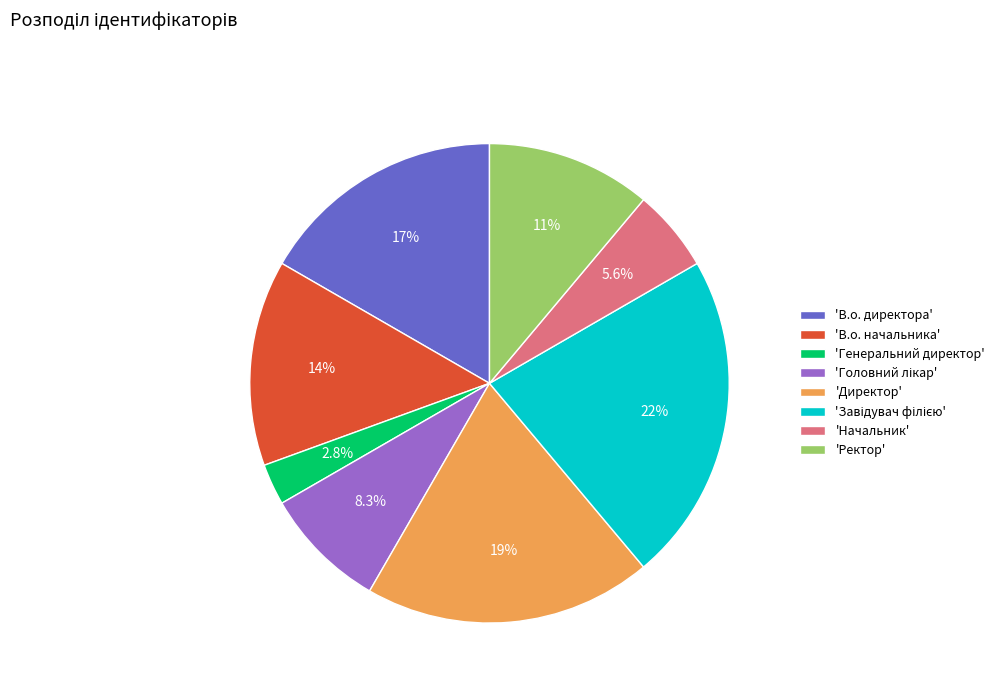

Which has a higher value, 'В.о. директора' or 'В.о. начальника'?

'В.о. директора'